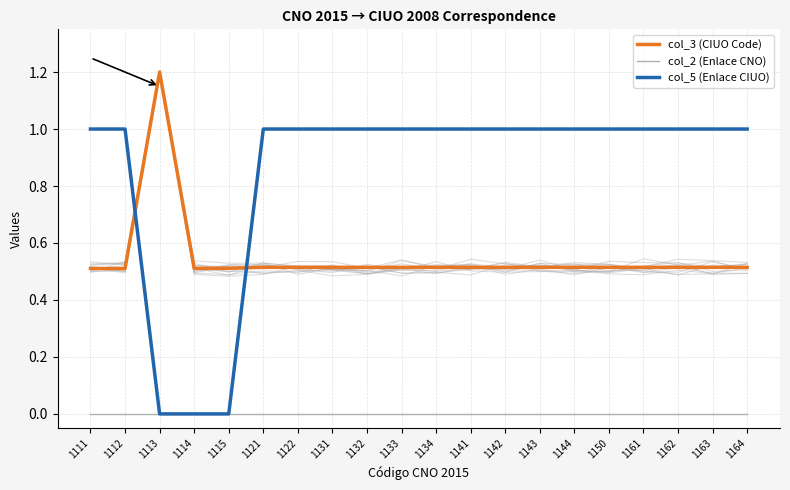

True or false: col_2 (Enlace CNO) has more than 1 interior local peaks.

False